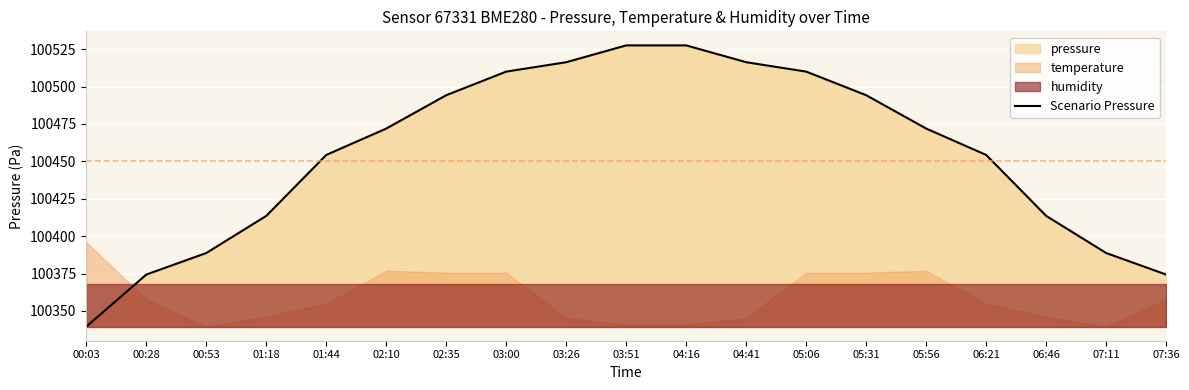

Read the value at 03:51.

100527.6